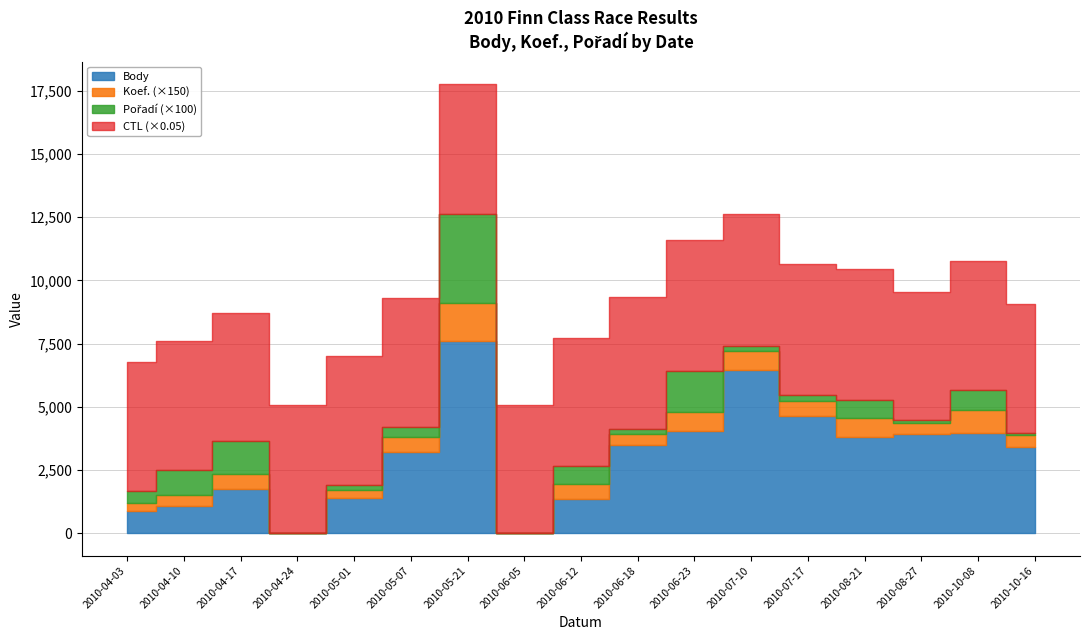

What is the difference between the highest and lowest values at 2010-04-17?

101711